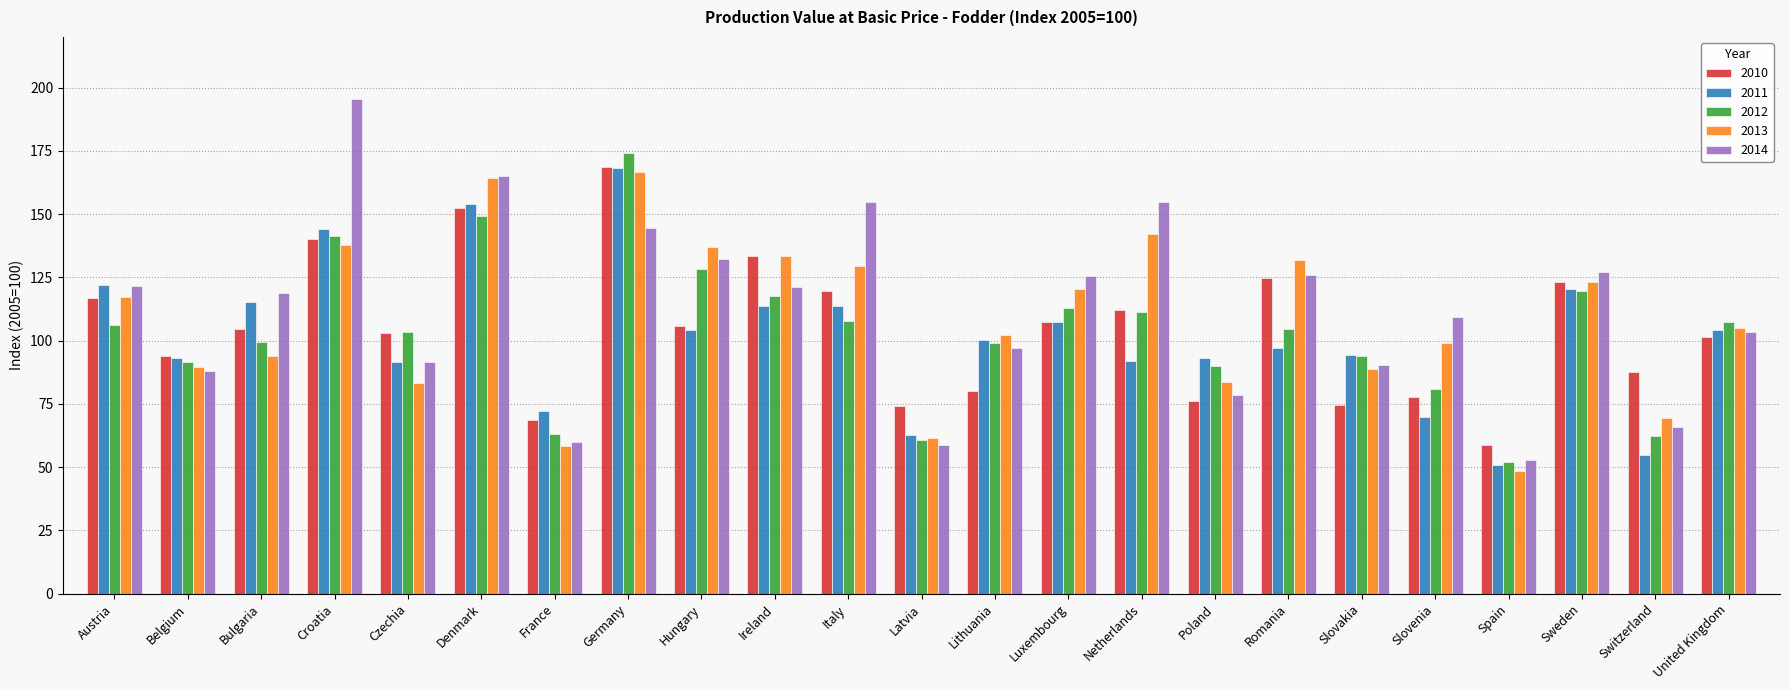

Which series has the widest spread of values?

2014